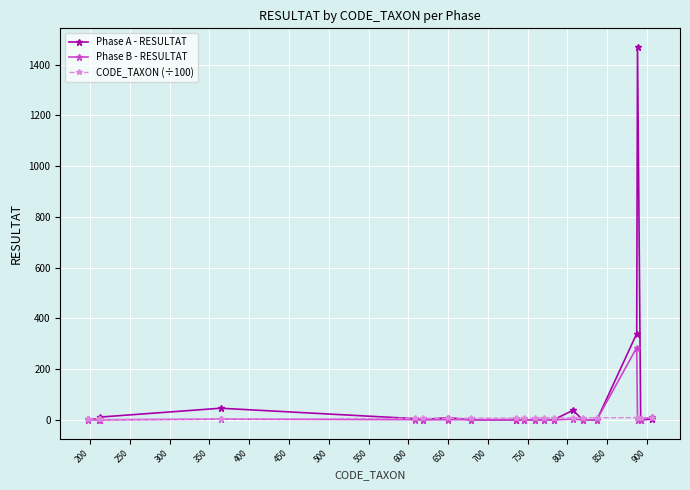

How many lines are shown in the chart?

3